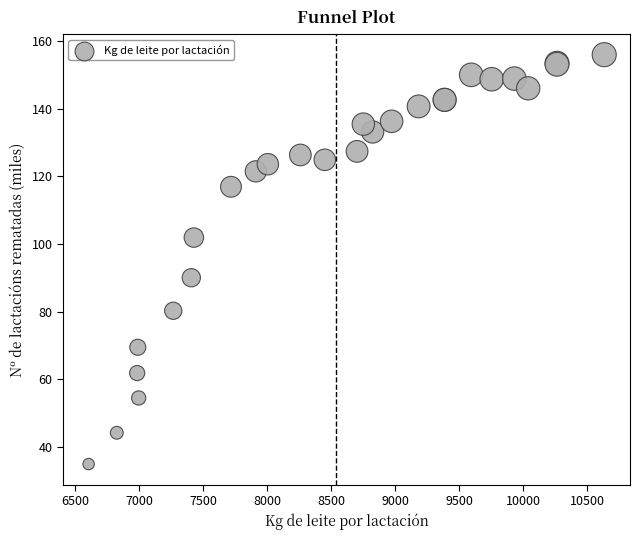

What Y value in the scatter plot is closest to 95?

90.0